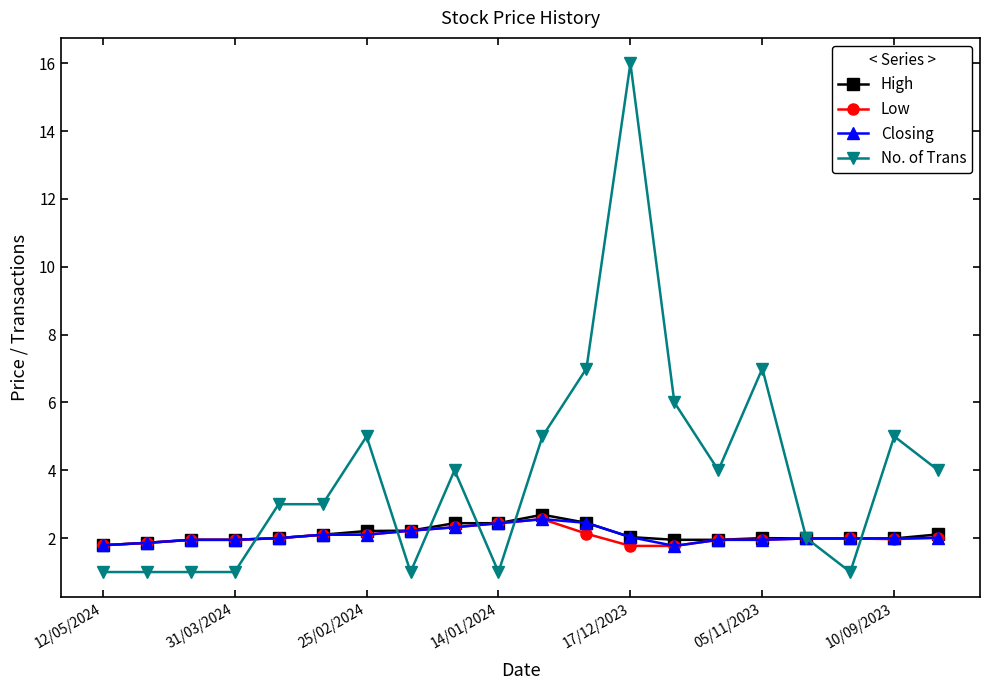

What is the maximum value shown in the chart?

16.0